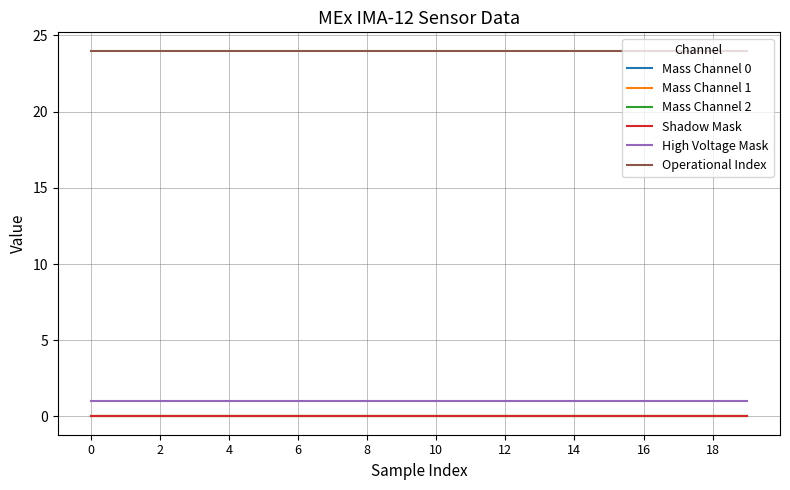

How many lines are shown in the chart?

6